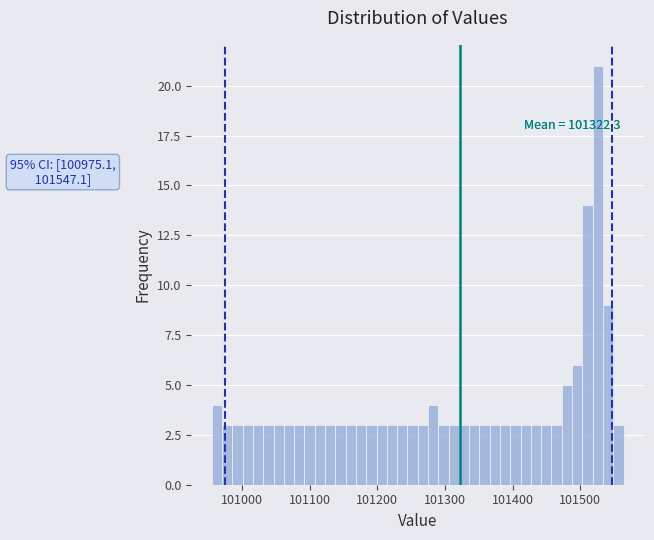

Around what value on the x-axis is the tallest bar? Give the approximate position of its centre, as read against the axis.

101530